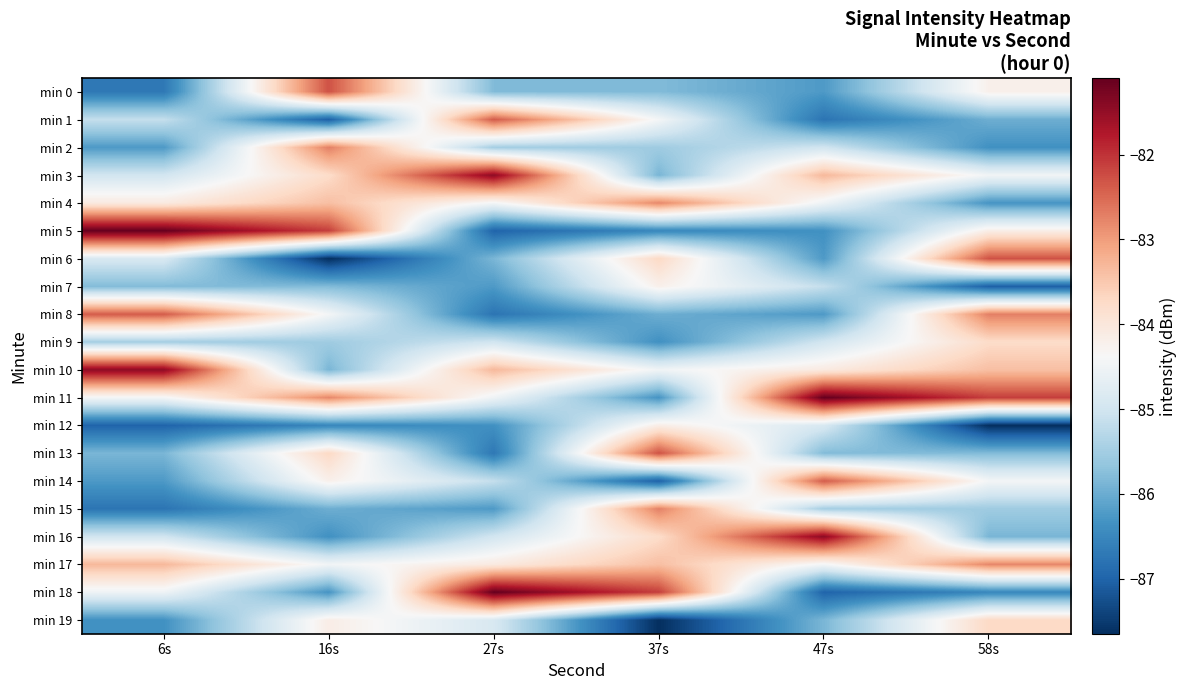

At 27s, list the series in order from largest to smallest.

min 18, min 3, min 1, min 10, min 17, min 4, min 11, min 19, min 16, min 9, min 14, min 2, min 0, min 6, min 7, min 15, min 12, min 13, min 8, min 5